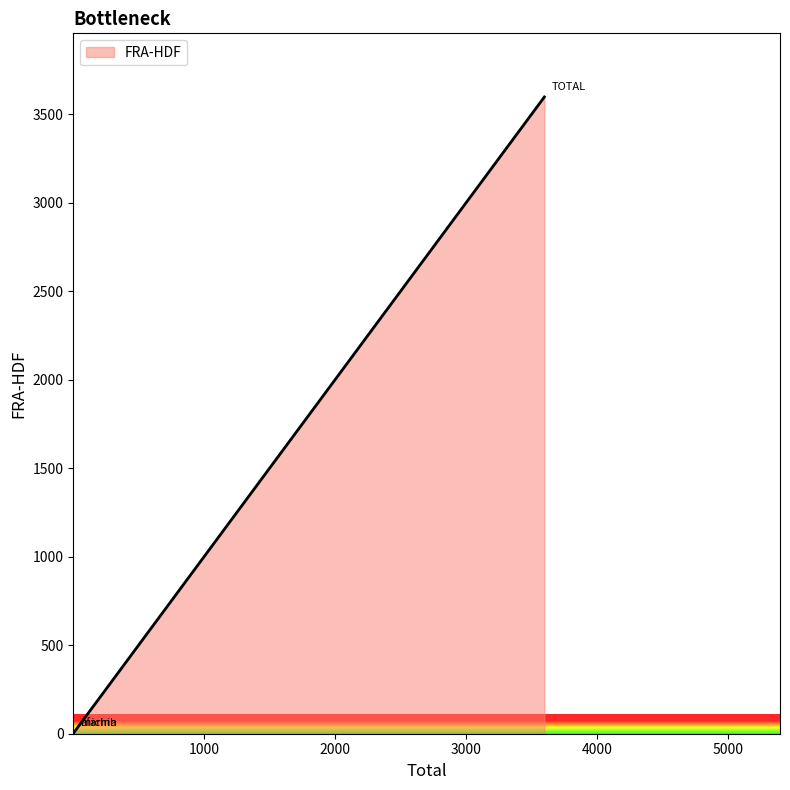

What is the sum of all values?

3606.2